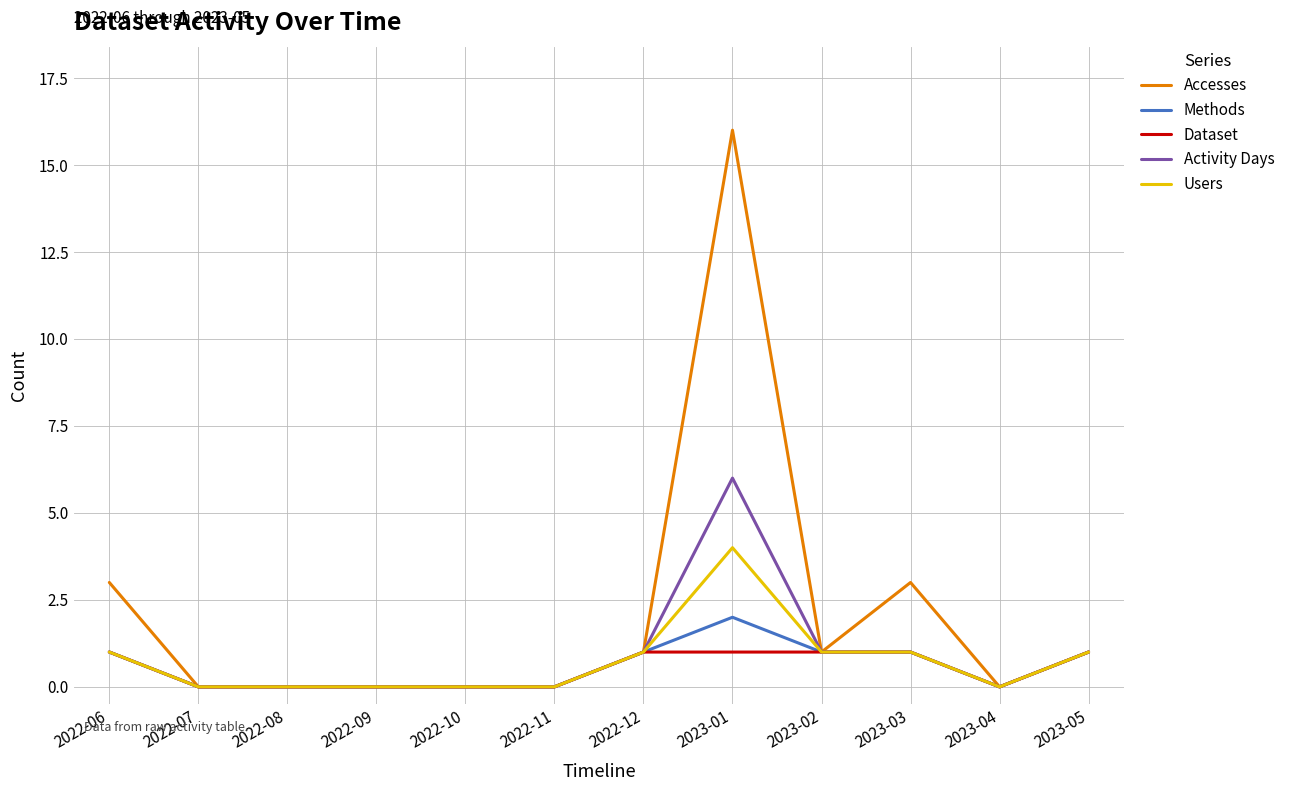

Reading right to left, list all the values displayed in this chart.

Accesses: 1	0	3	1	16	1	0	0	0	0	0	3
Methods: 1	0	1	1	2	1	0	0	0	0	0	1
Dataset: 1	0	1	1	1	1	0	0	0	0	0	1
Activity Days: 1	0	1	1	6	1	0	0	0	0	0	1
Users: 1	0	1	1	4	1	0	0	0	0	0	1